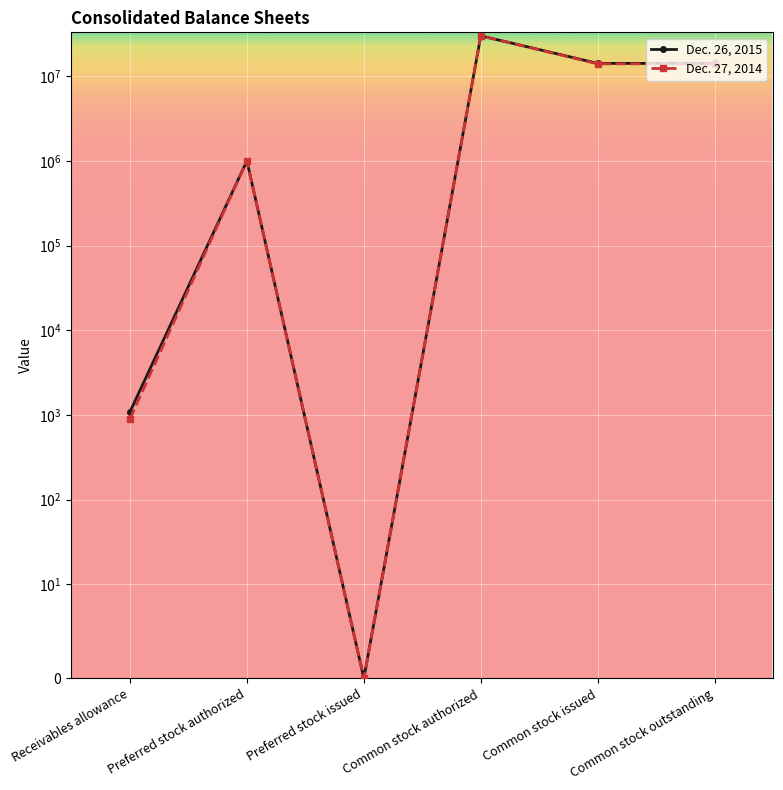

True or false: Dec. 27, 2014 and Dec. 26, 2015 intersect in this chart.

False